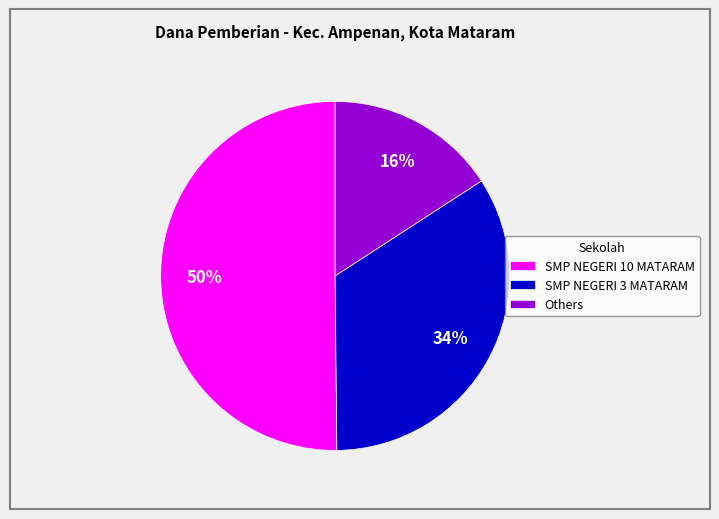

To the nearest percent, what is the combined percentage of Others and SMP NEGERI 3 MATARAM?

50%